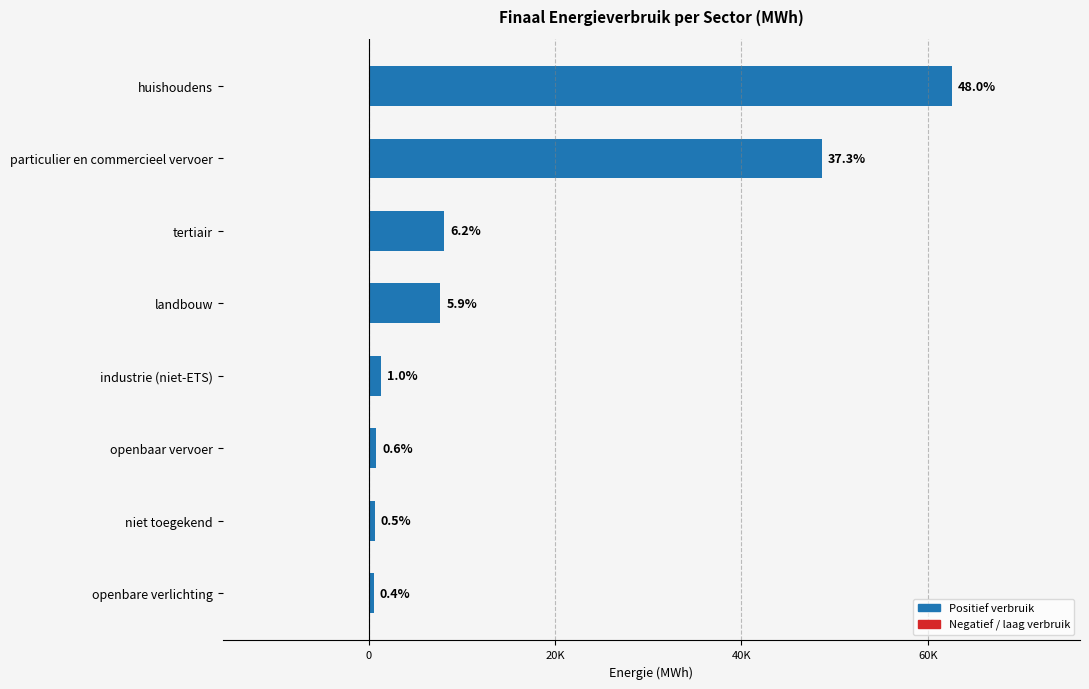

What is the greatest value displayed?

62553.1